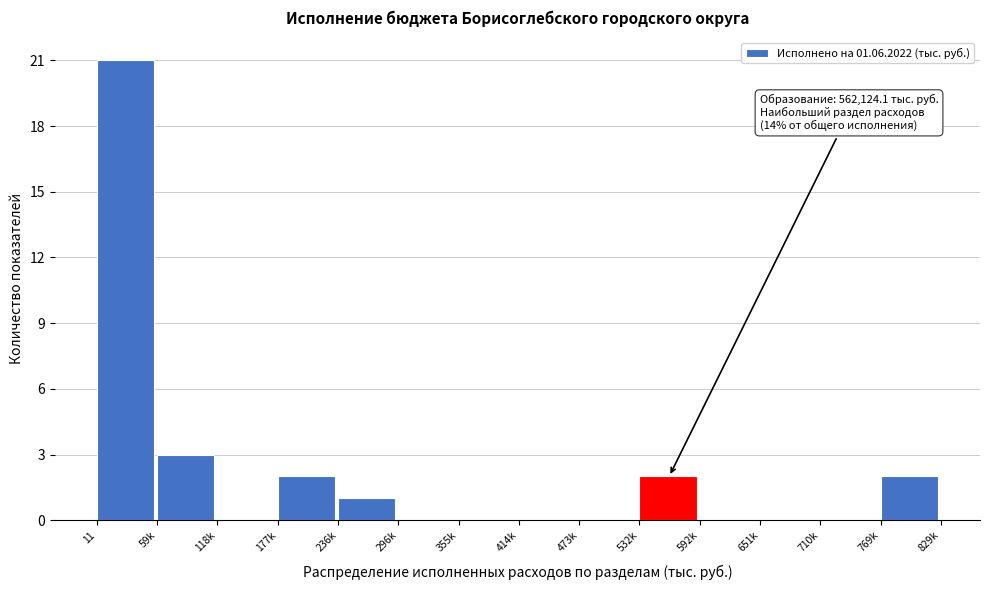

Reading right to left, list all the values displayed in this chart.

769k=2	710k=0	651k=0	592k=0	532k=2	473k=0	414k=0	355k=0	296k=0	236k=1	177k=2	118k=0	59k=3	11=21